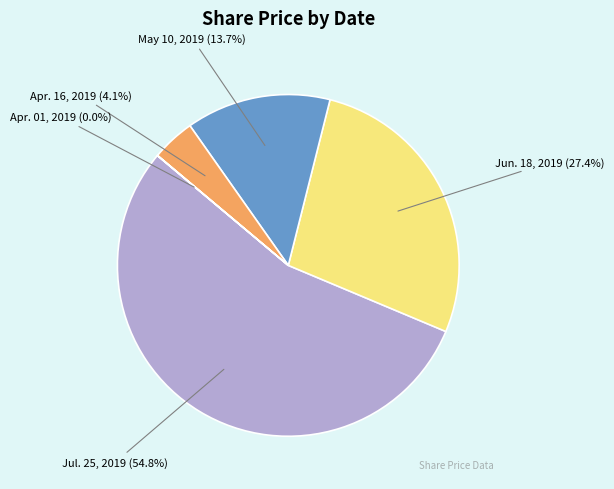

Is there any slice that represents more than half of the pie?

Yes